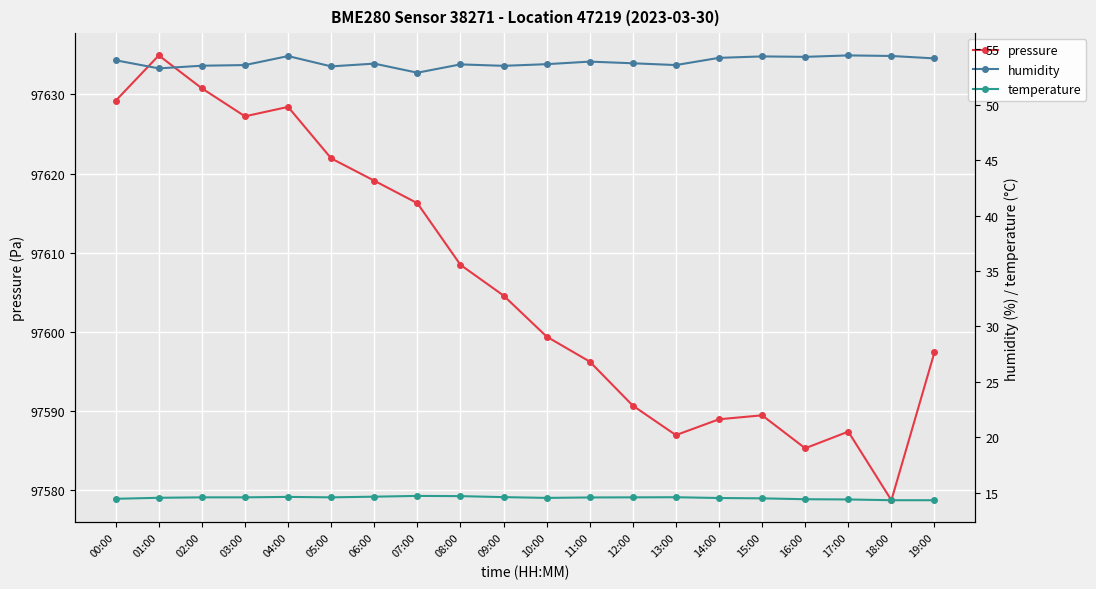

How many lines are shown in the chart?

3